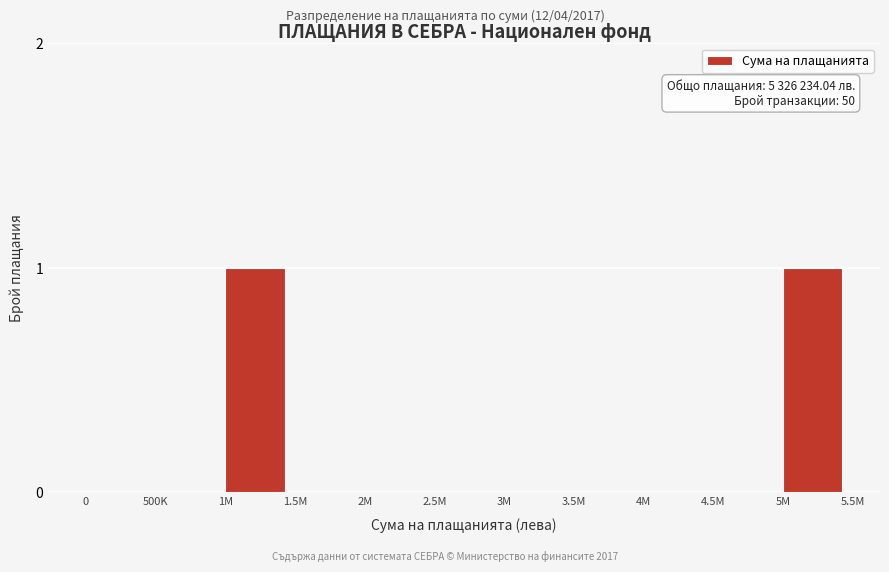

Reading left to right, what are all the values shown in this chart?

0=0	500K=0	1M=1	1.5M=0	2M=0	2.5M=0	3M=0	3.5M=0	4M=0	4.5M=0	5M=1